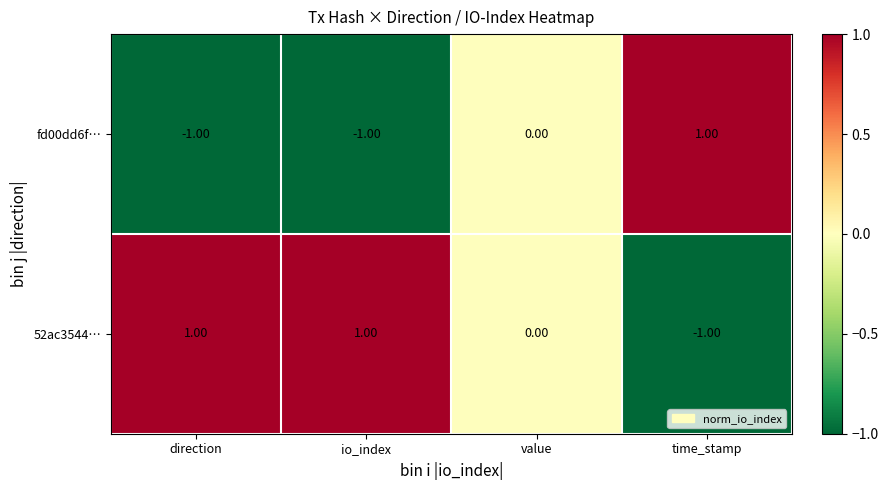

Which series has the largest total across all categories?

52ac3544…